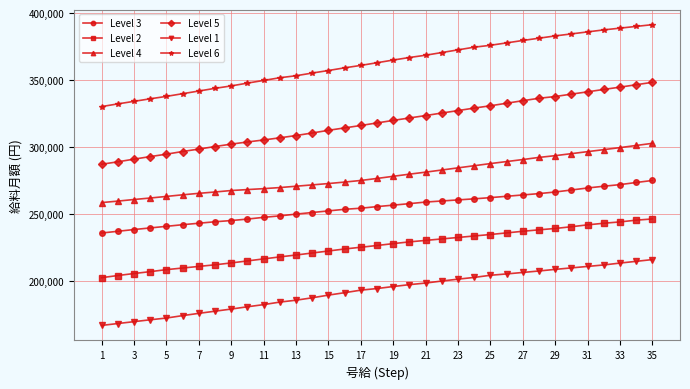

What is the sum of all Level 4 values?

9763200